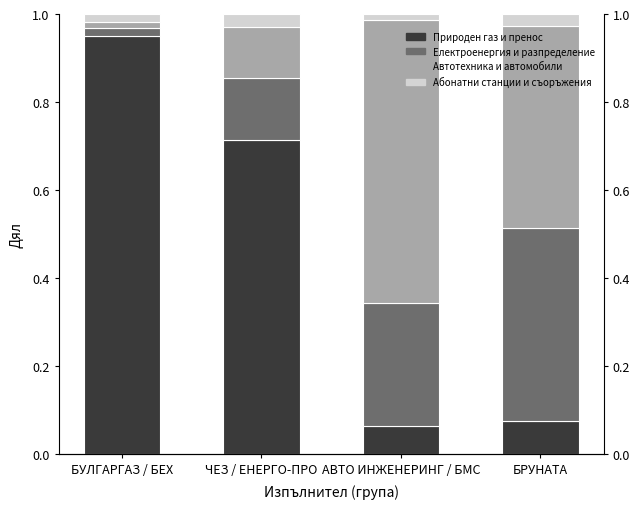

True or false: Абонатни станции и съоръжения has a value of 0.0 at АВТО ИНЖЕНЕРИНГ / БМС.

False